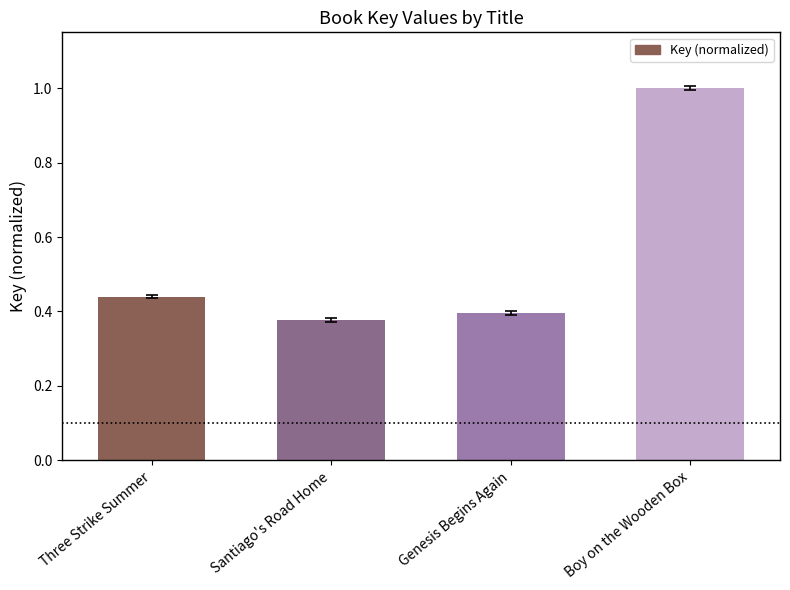

Between Santiago's Road Home and Three Strike Summer, which is larger?

Three Strike Summer